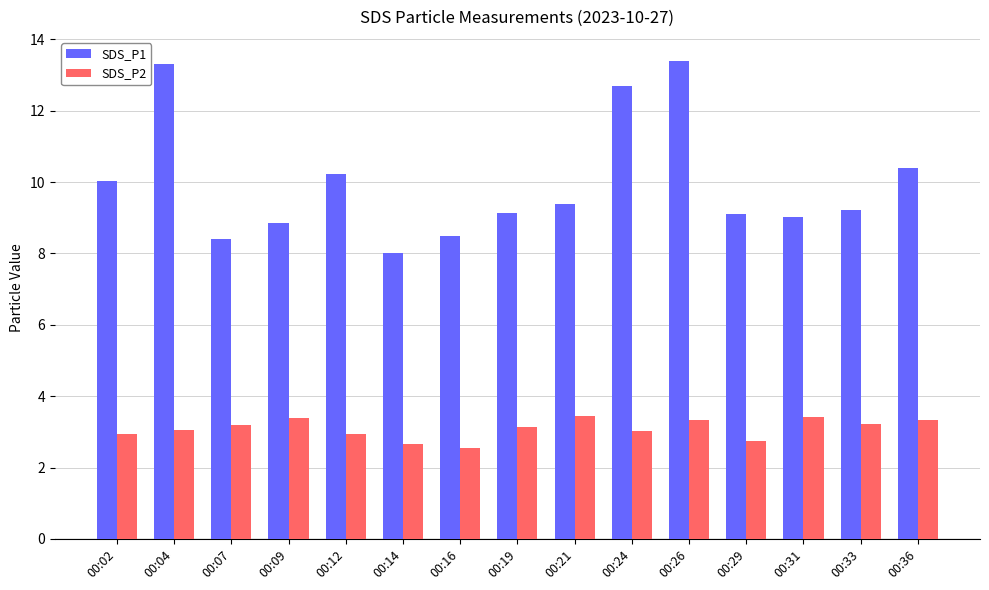

At which category is the sum across all series the highest?

00:26